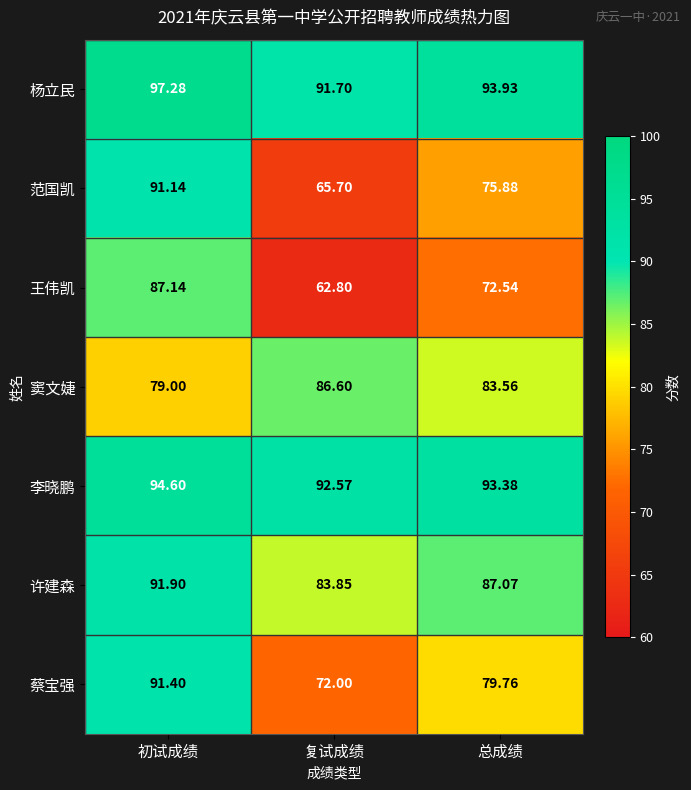

Rank the series by their maximum value, from lowest to highest.

窦文婕, 王伟凯, 范国凯, 蔡宝强, 许建森, 李晓鹏, 杨立民